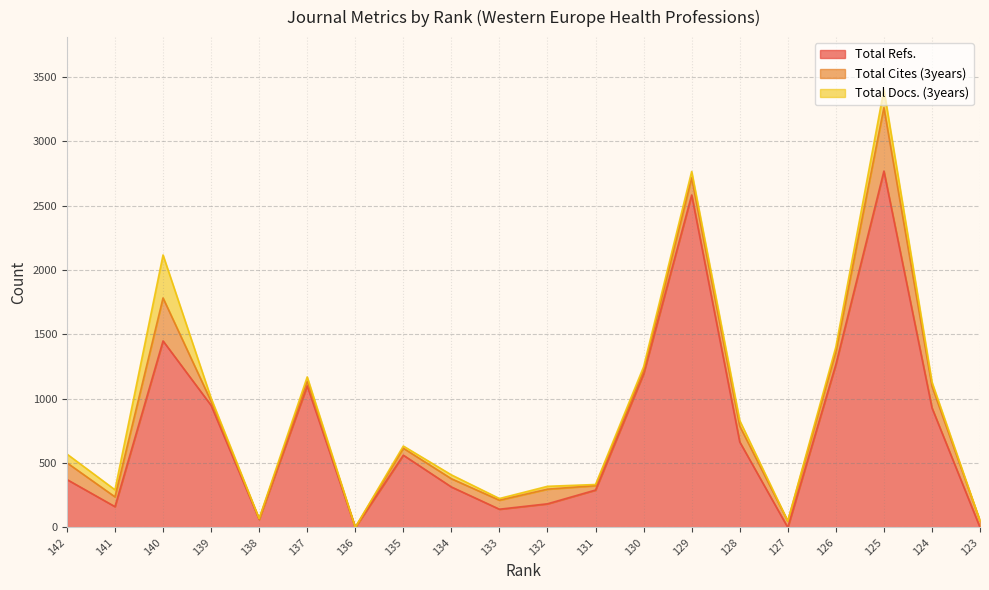

Which series has the widest spread of values?

Total Refs.